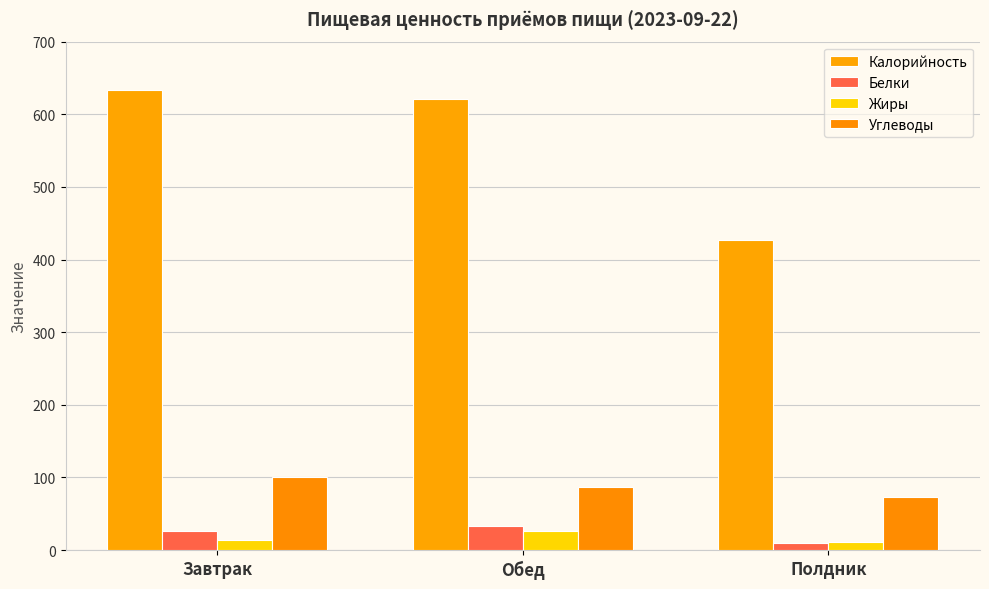

What is the value of the Жиры bar at the 1st from the left?

14